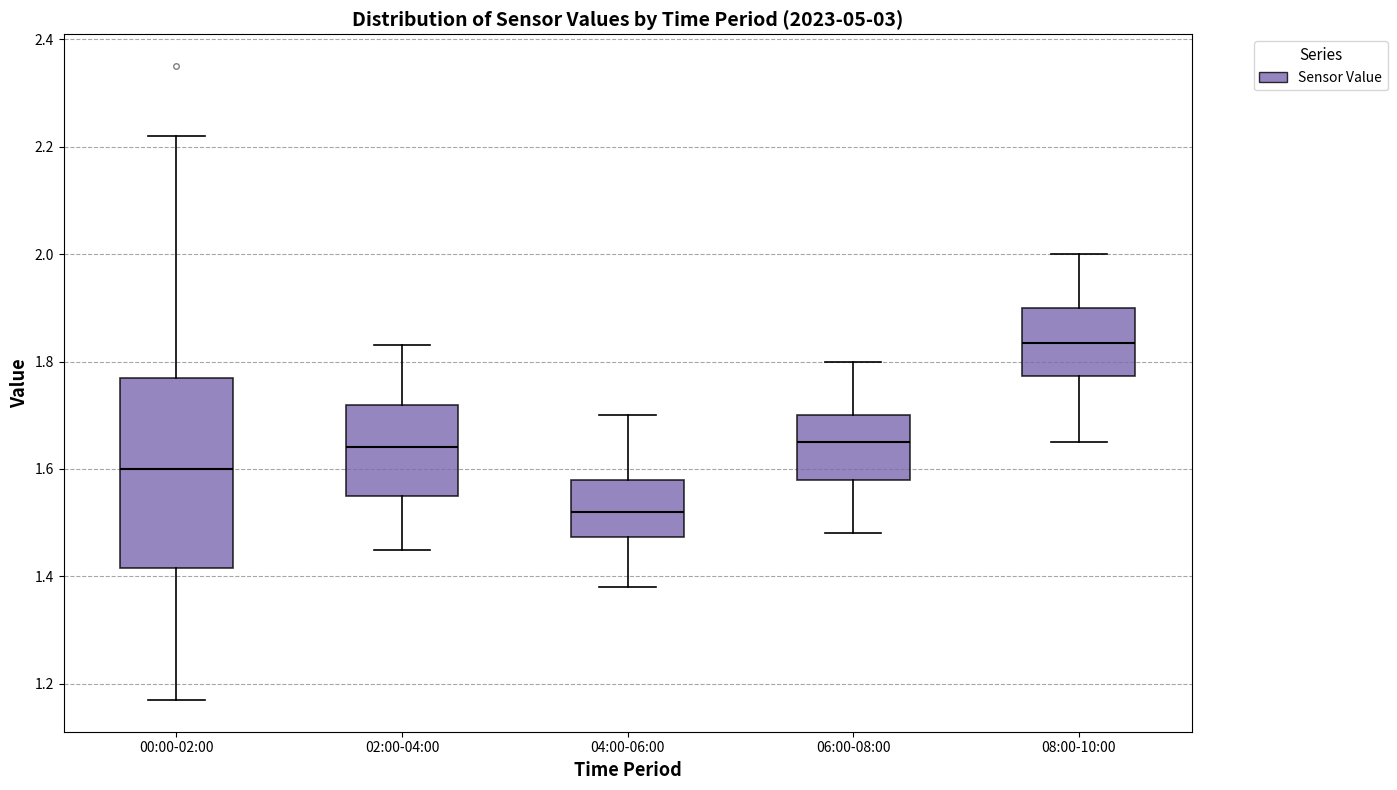

Reading left to right, read every box against the y-axis: the position of its median line, the range the box covers, and the ends of its whiskers. The values are not printed on the chart, so give them approximately, as read against the axis.

00:00-02:00: median 1.60, box 1.42 to 1.78, whiskers 1.18 to 2.22
02:00-04:00: median 1.64, box 1.56 to 1.72, whiskers 1.46 to 1.84
04:00-06:00: median 1.52, box 1.48 to 1.58, whiskers 1.38 to 1.70
06:00-08:00: median 1.66, box 1.58 to 1.70, whiskers 1.48 to 1.80
08:00-10:00: median 1.84, box 1.78 to 1.90, whiskers 1.66 to 2.00